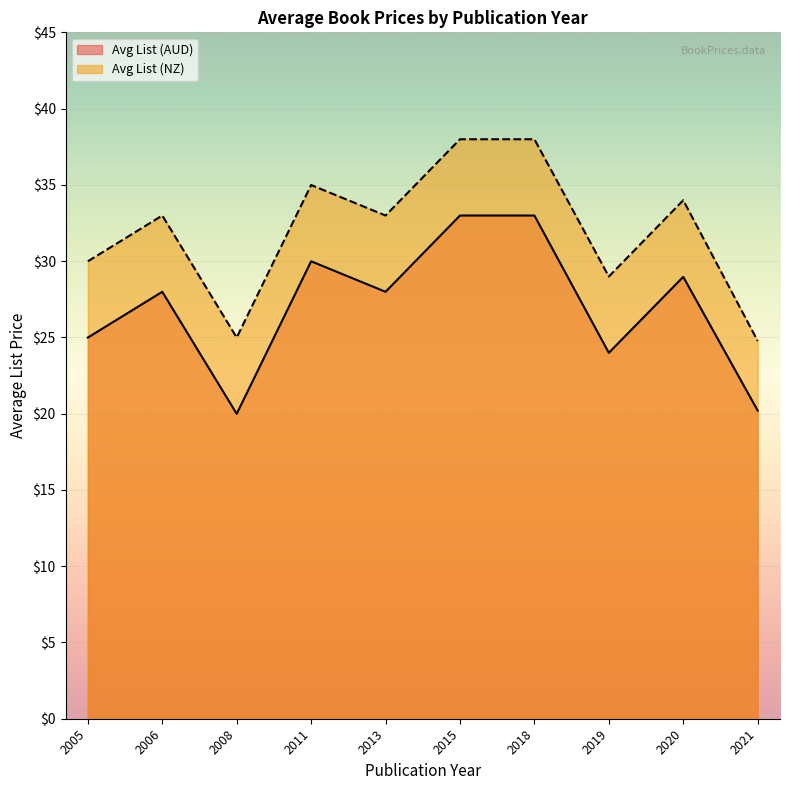

True or false: Avg List (AUD) and Avg List (NZ) intersect in this chart.

False